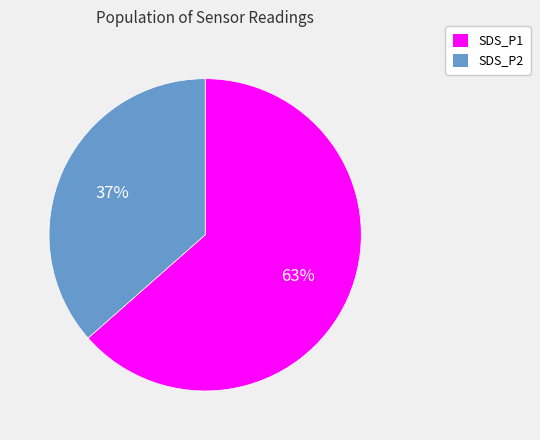

What percentage is the SDS_P2 slice, to the nearest percent?

37%